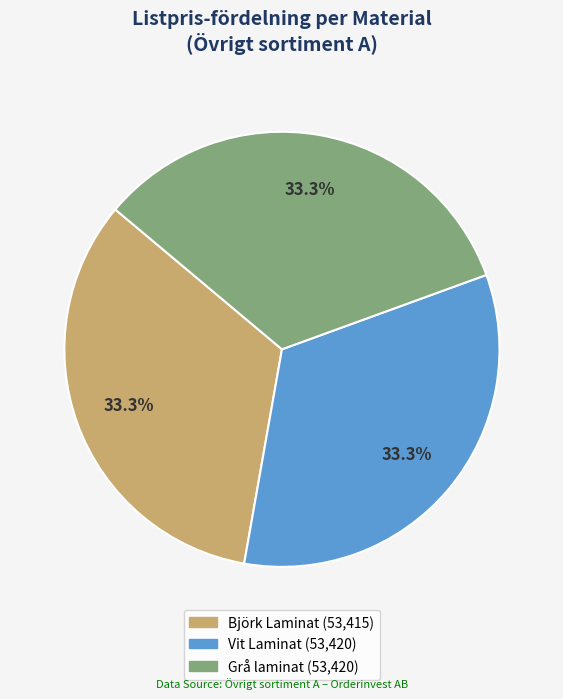

Does any single category account for the majority?

No